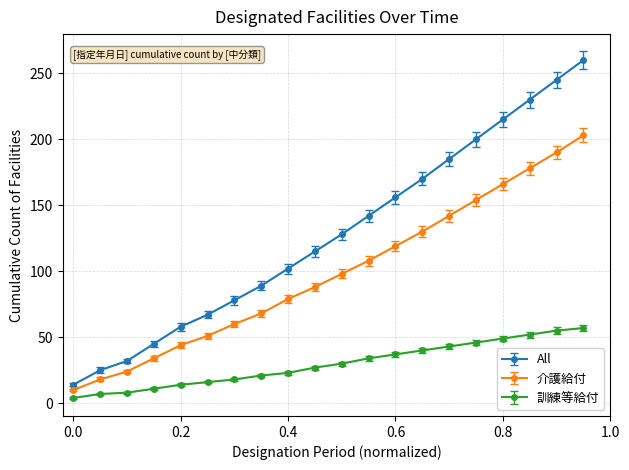

True or false: All has more than 0 points higher than both neighbors.

False